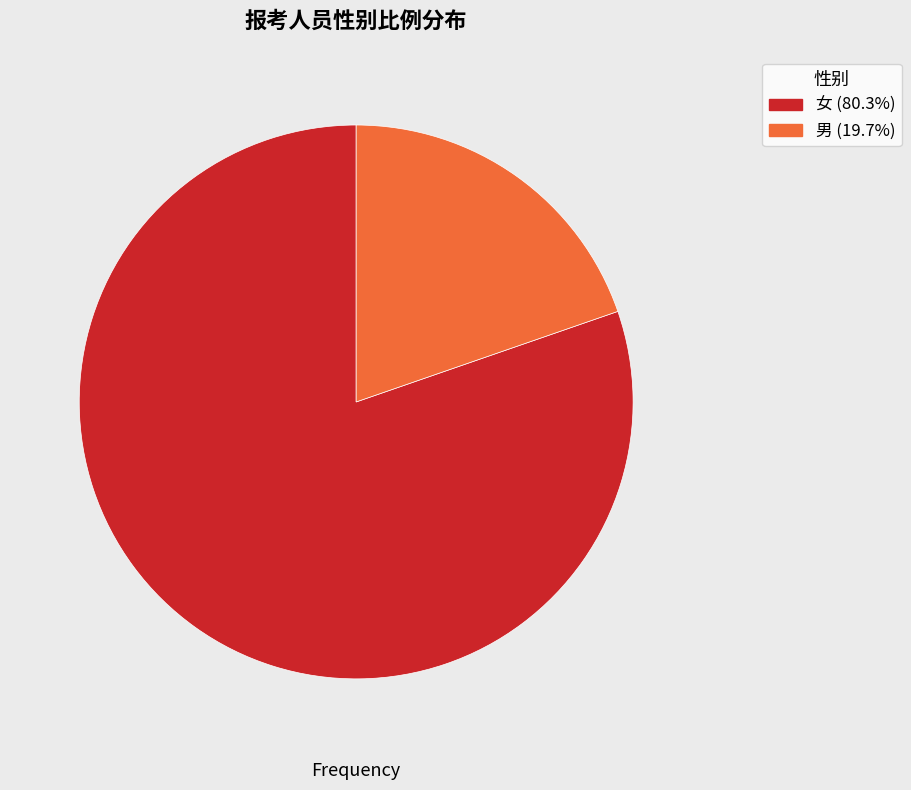

Is there any slice that represents more than half of the pie?

Yes